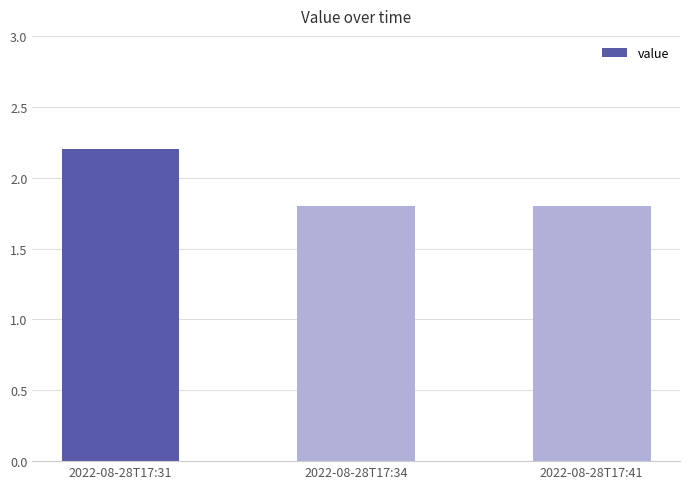

Reading left to right, what are all the values shown in this chart?

2022-08-28T17:31=2.2	2022-08-28T17:34=1.8	2022-08-28T17:41=1.8